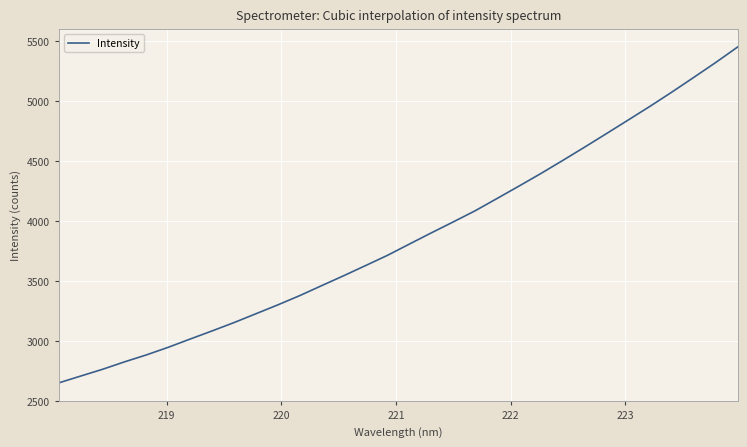

What is the maximum value shown in the chart?

5450.6